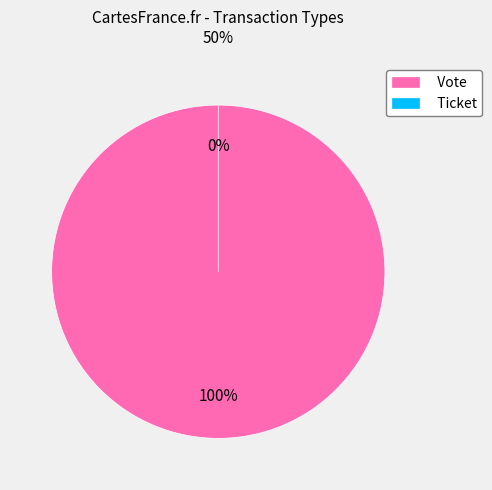

True or false: Vote accounts for 99% of the total.

False